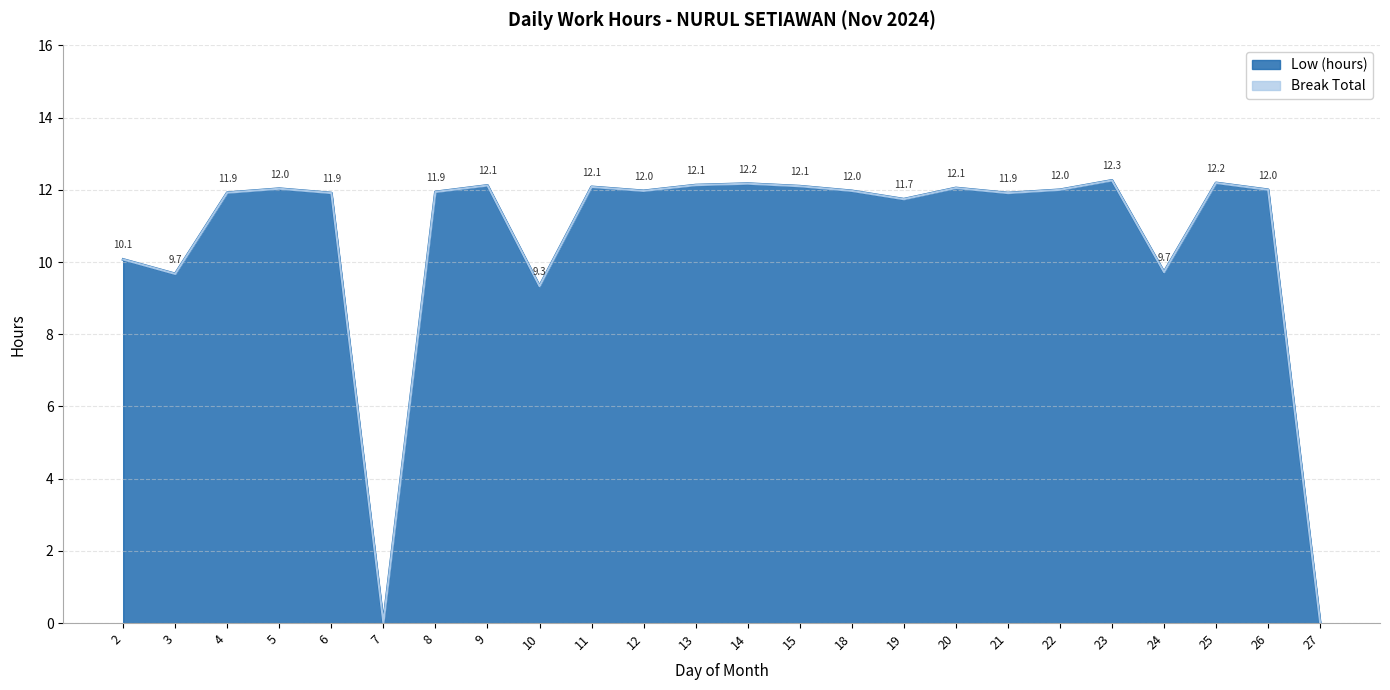

What is the value of the 22nd point from the left?

12.2